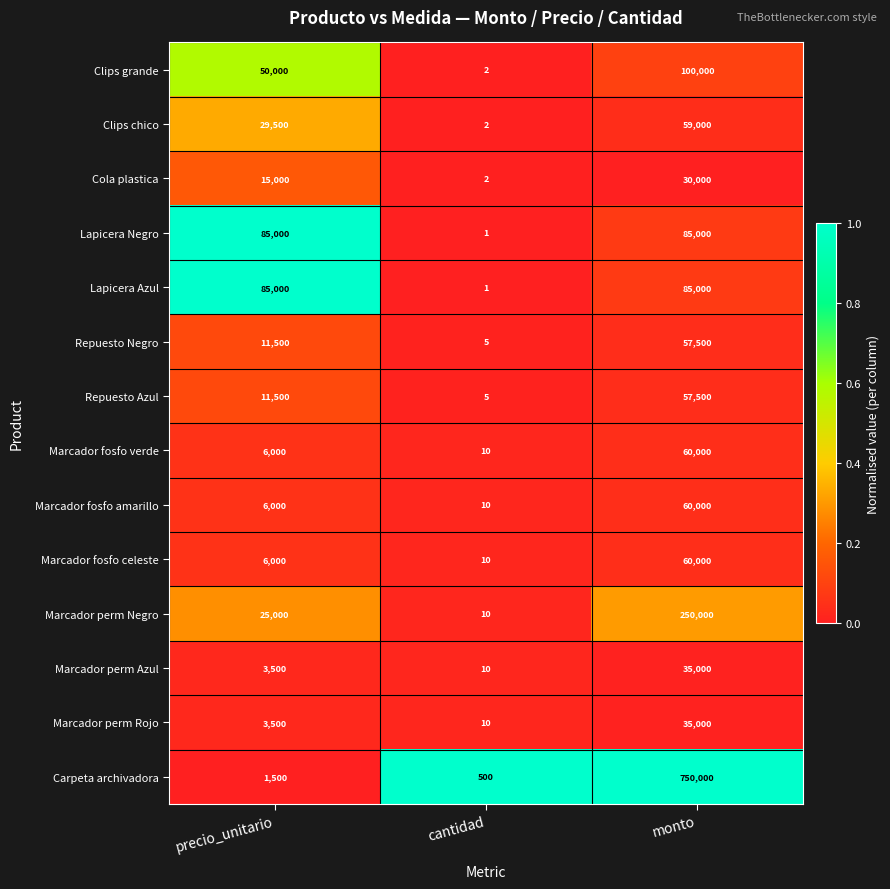

Is it true that Marcador fosfo celeste equals 60000 at monto?

True